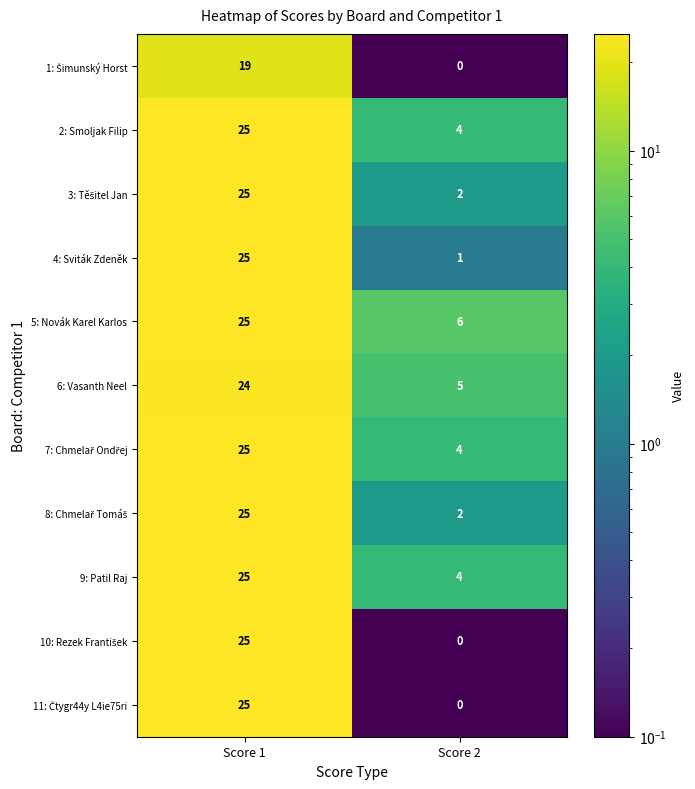

How many distinct data groups are displayed?

11